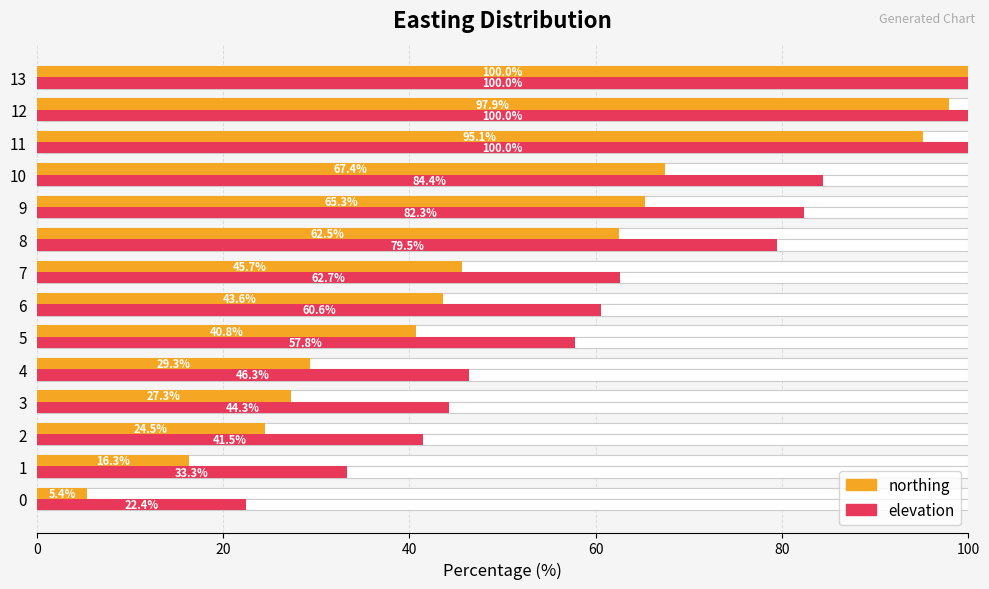

At which category is the sum across all series the highest?

13